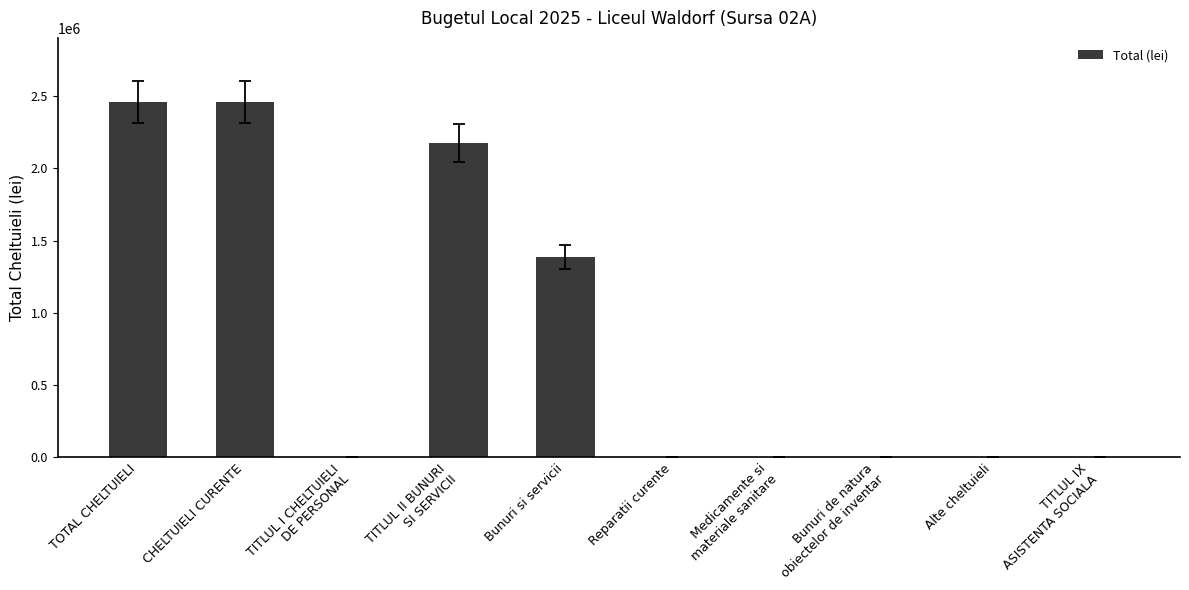

The chart shows a value of 302389 at Bunuri si servicii. True or false?

False